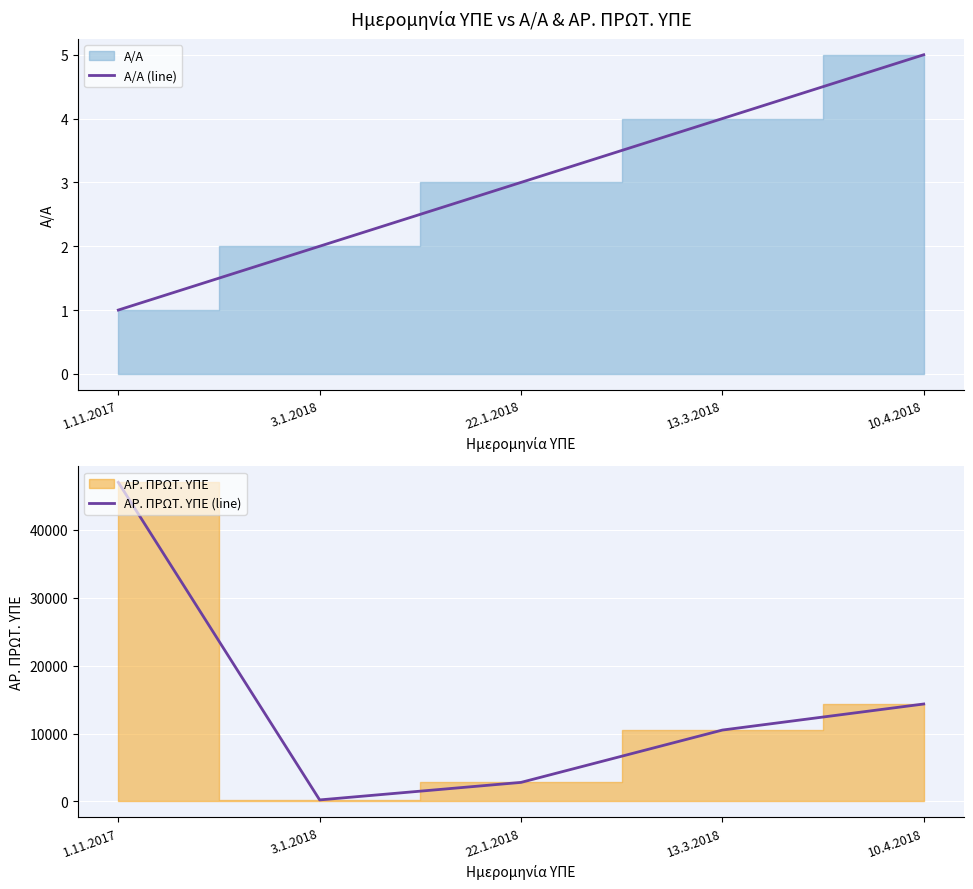

Does the chart display data point markers on the line(s)?

No